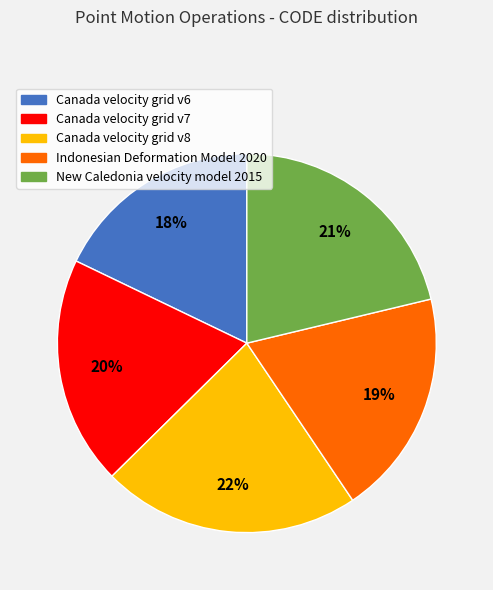

The Canada velocity grid v8 slice represents 37% of the pie. True or false?

False